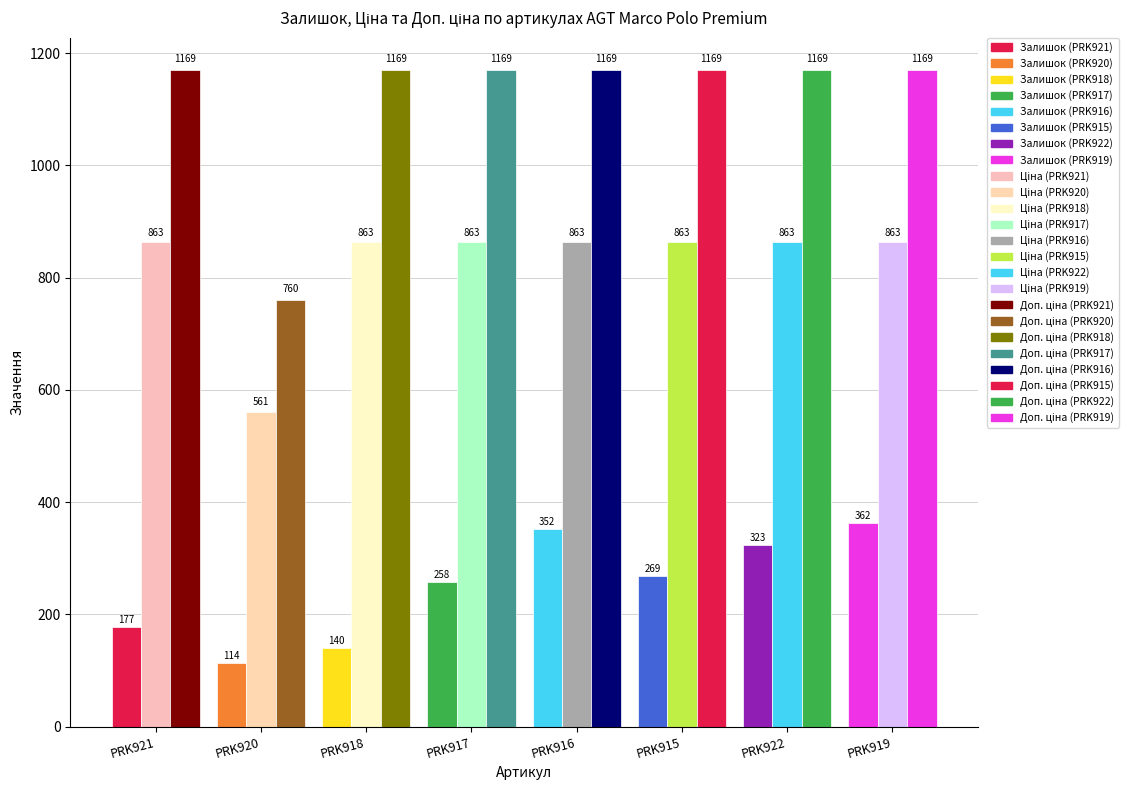

Rank the series at PRK920 from highest to lowest value.

Доп. ціна, Ціна, Залишок